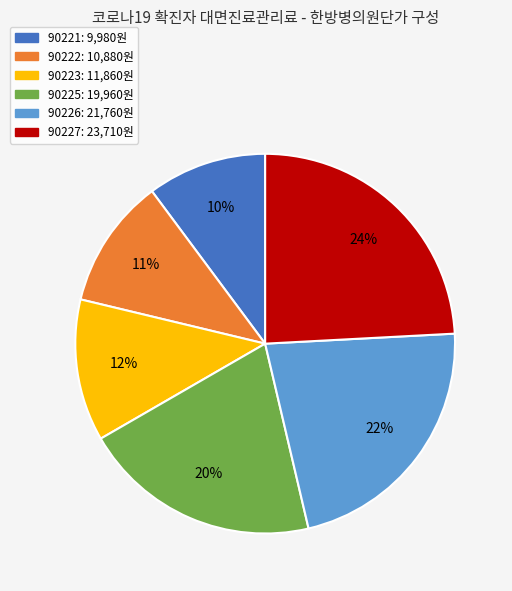

To the nearest percent, what percentage of the pie is 90223?

12%